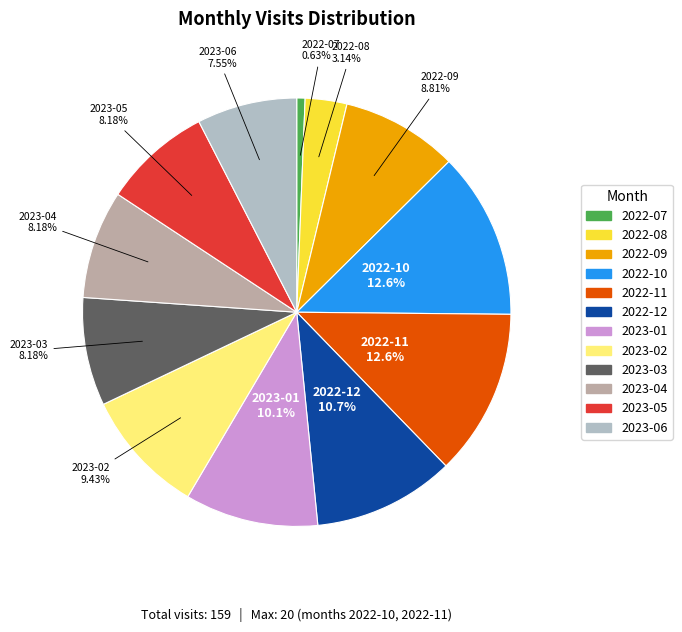

What is the smallest slice in the pie chart?

2022-07